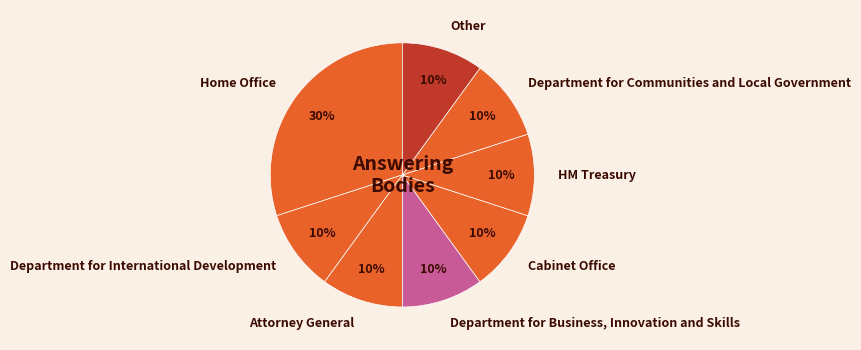

Is it true that Home Office is 30% of the pie?

True